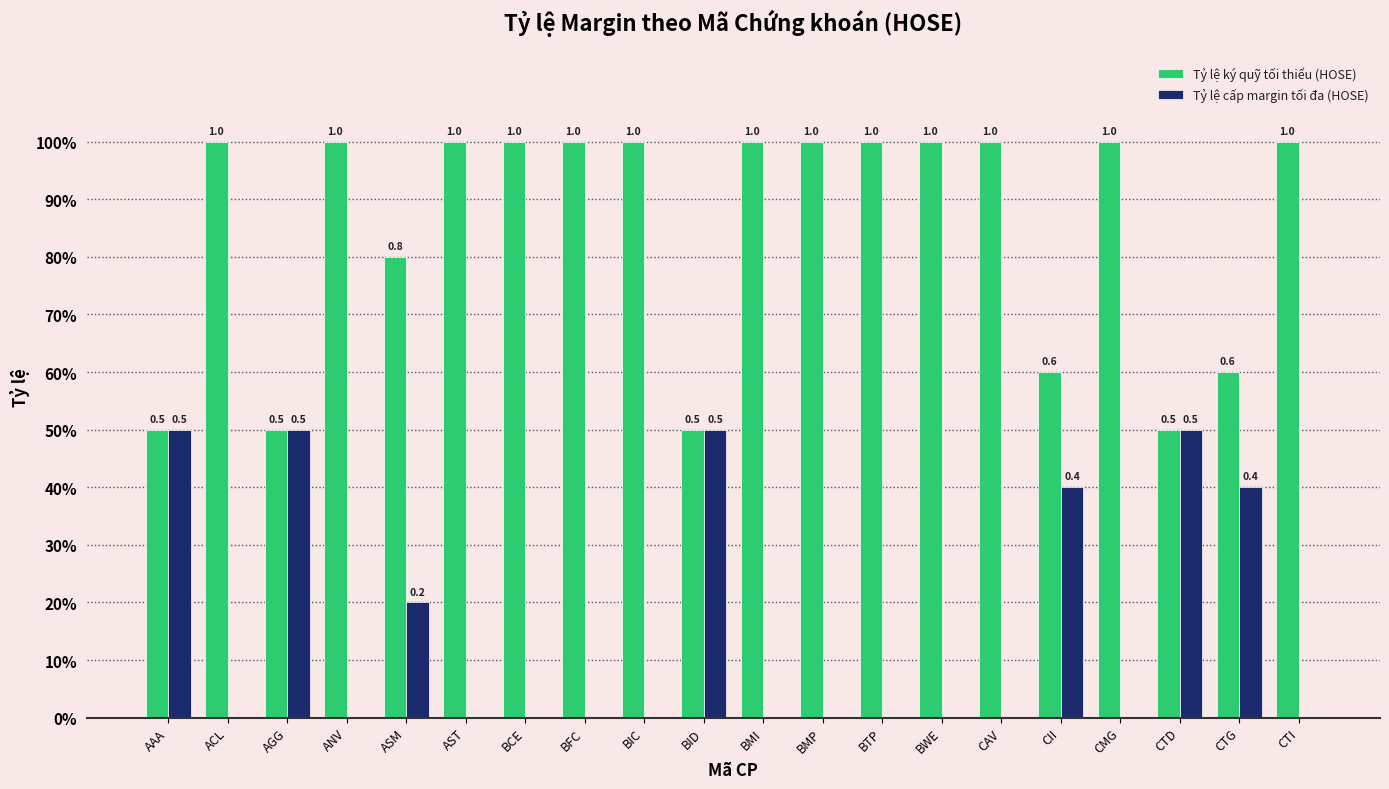

What are all the series names shown in the legend?

Tỷ lệ ký quỹ tối thiểu (HOSE), Tỷ lệ cấp margin tối đa (HOSE)